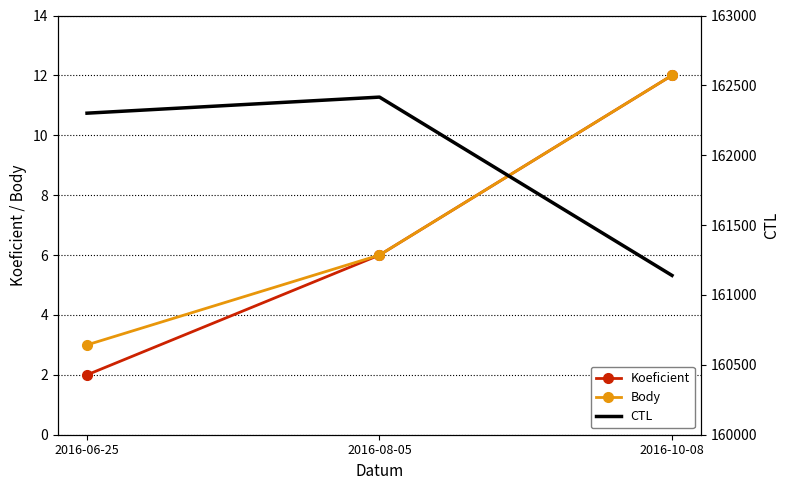

What is the label of the 3rd point from the right?

2016-06-25